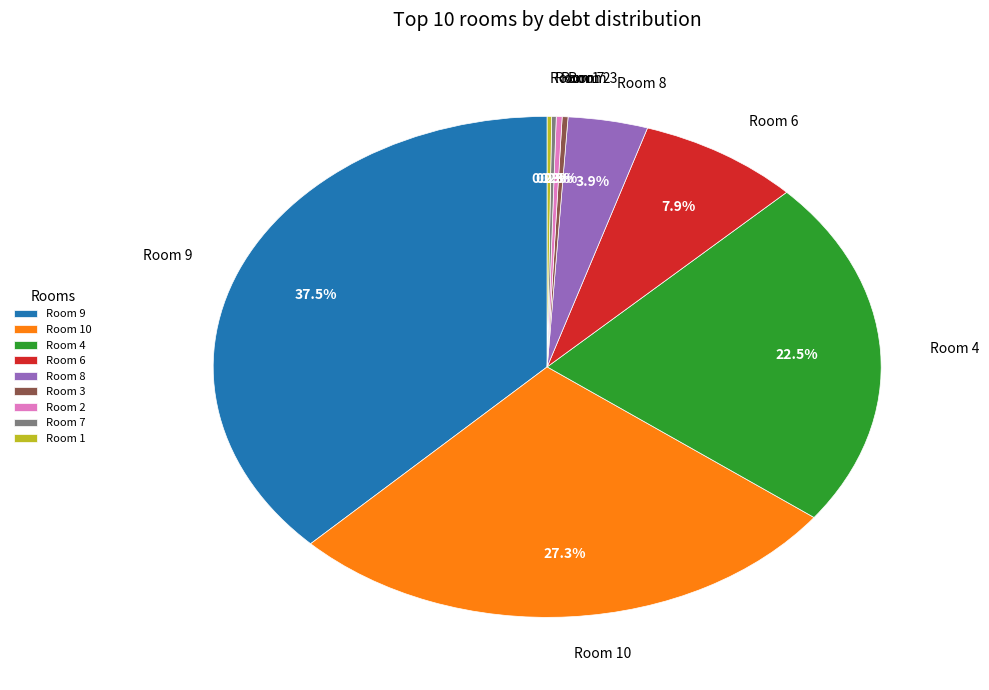

Does Room 3 represent more than half of the total?

No